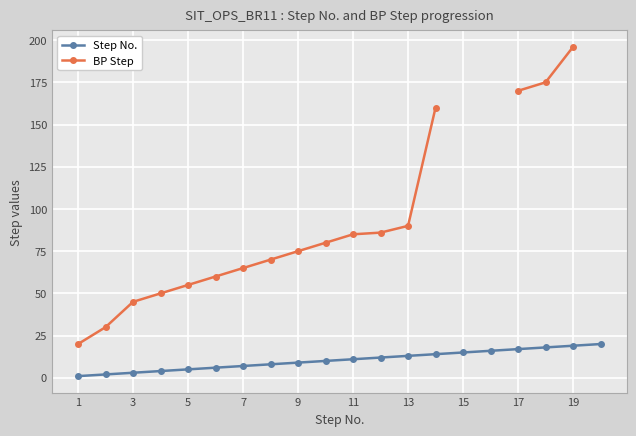

Is it true that Step No. equals 9 at 9?

True